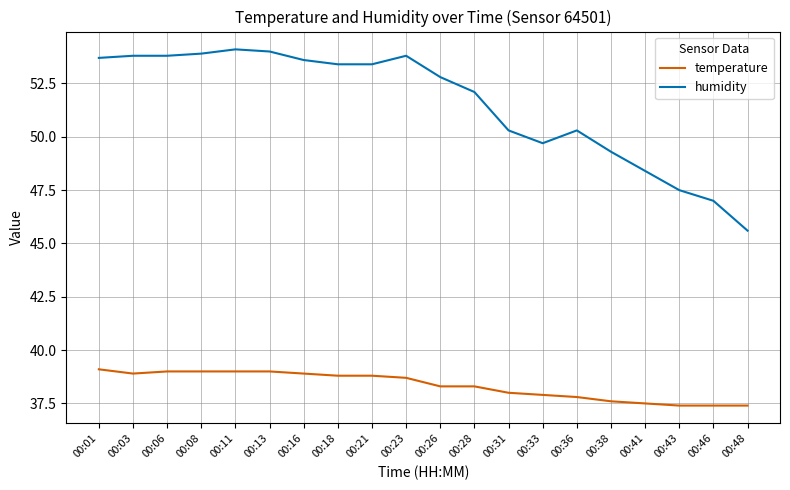

List the series in order of their overall mean, highest first.

humidity, temperature